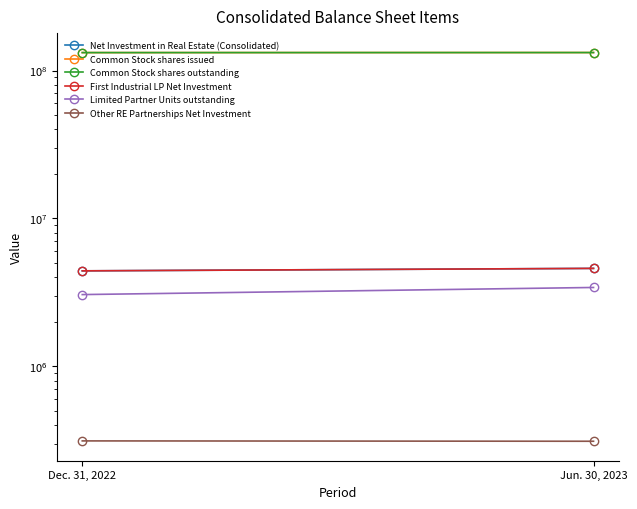

What position from the right is Dec. 31, 2022?

2